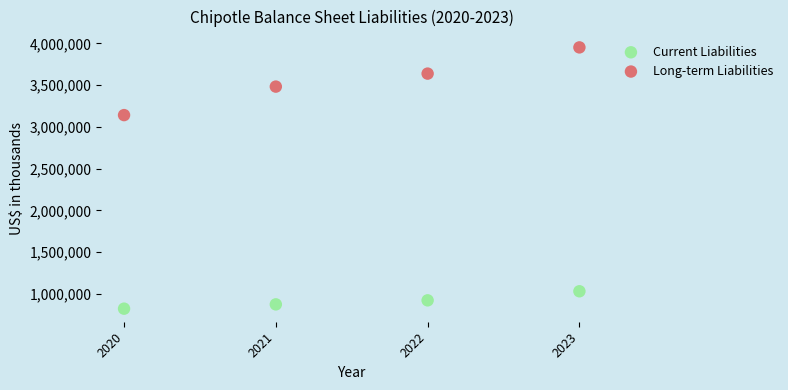

What is the X range (max minus min) for the scatter plot?

3